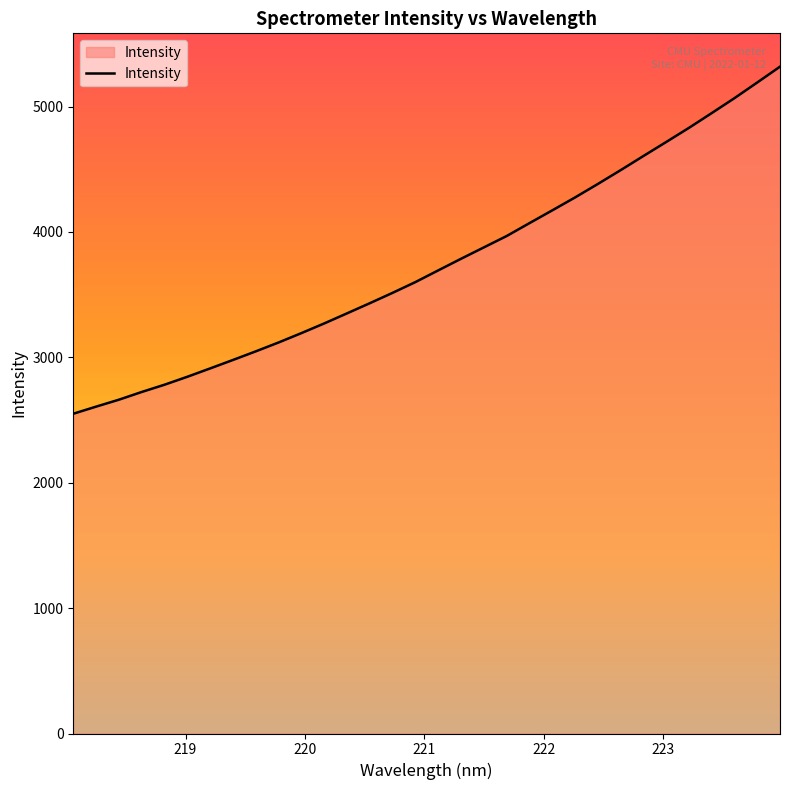

What is the maximum value shown in the chart?

5318.6